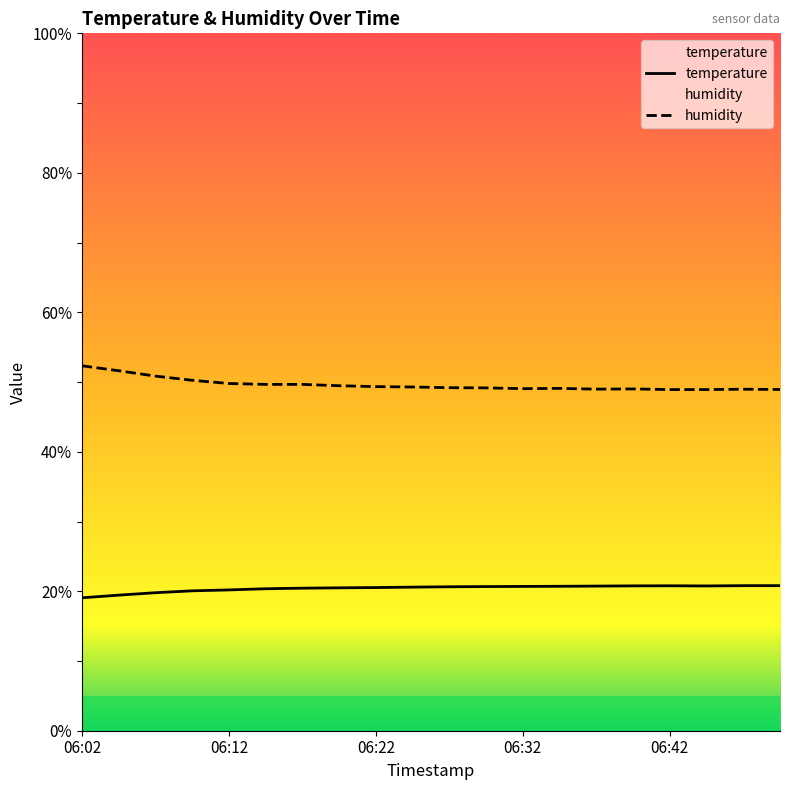

What is the average value of the humidity series?

49.6